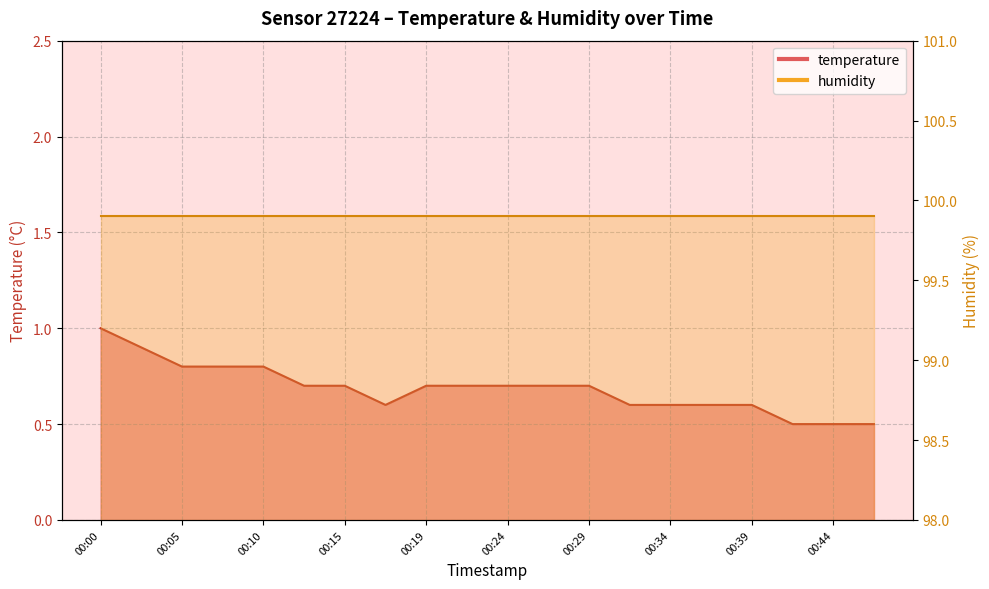

What is the change in value from 00:00 to 00:34?

-0.4